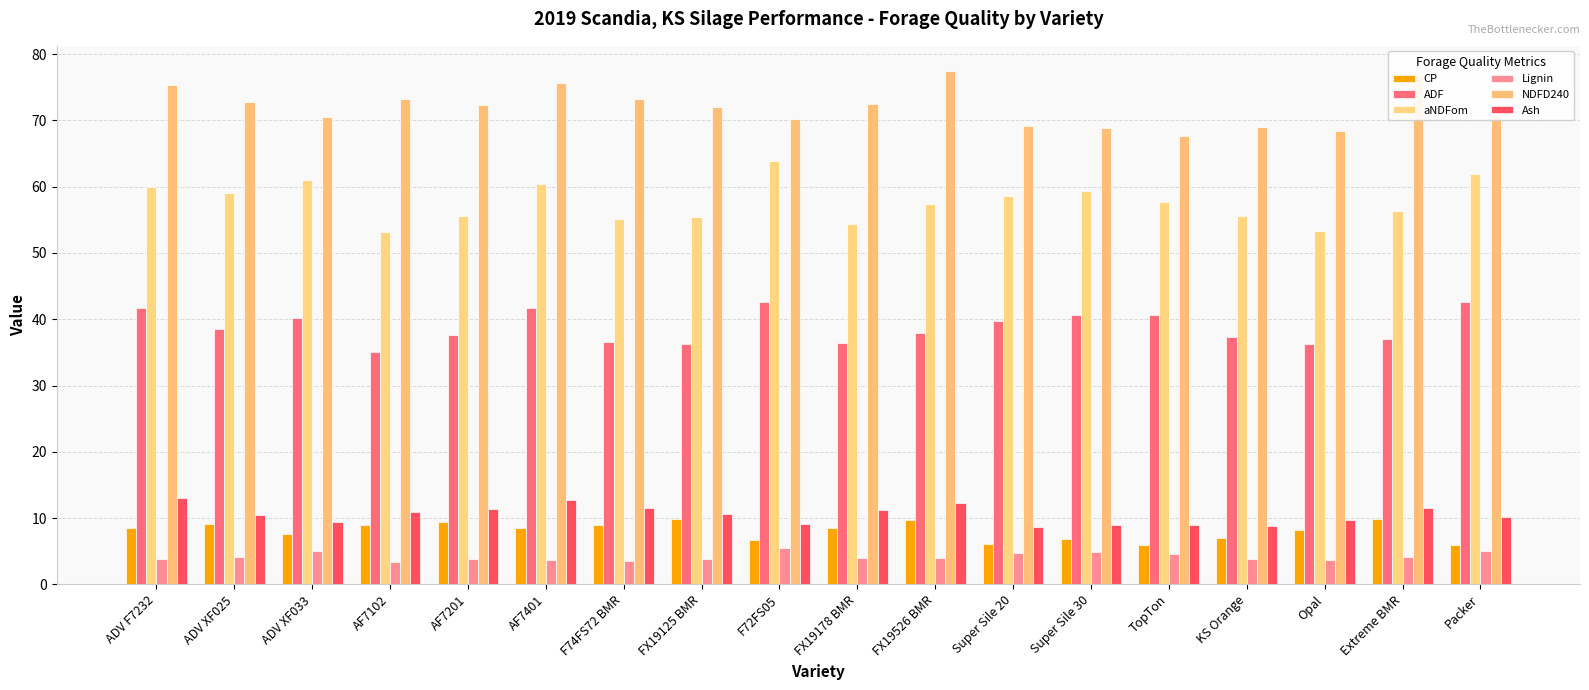

Is it true that aNDFom equals 55.5 at FX19125 BMR?

True